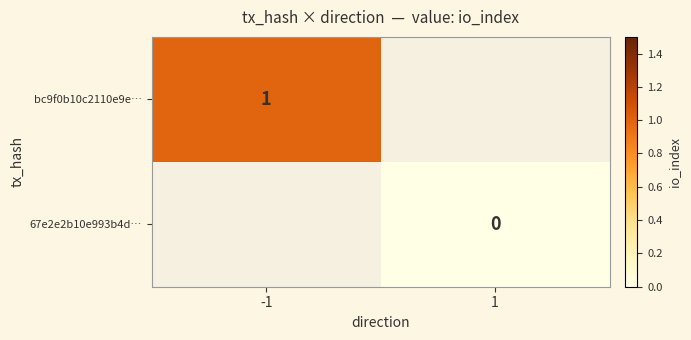

Count the number of data series in this chart.

2